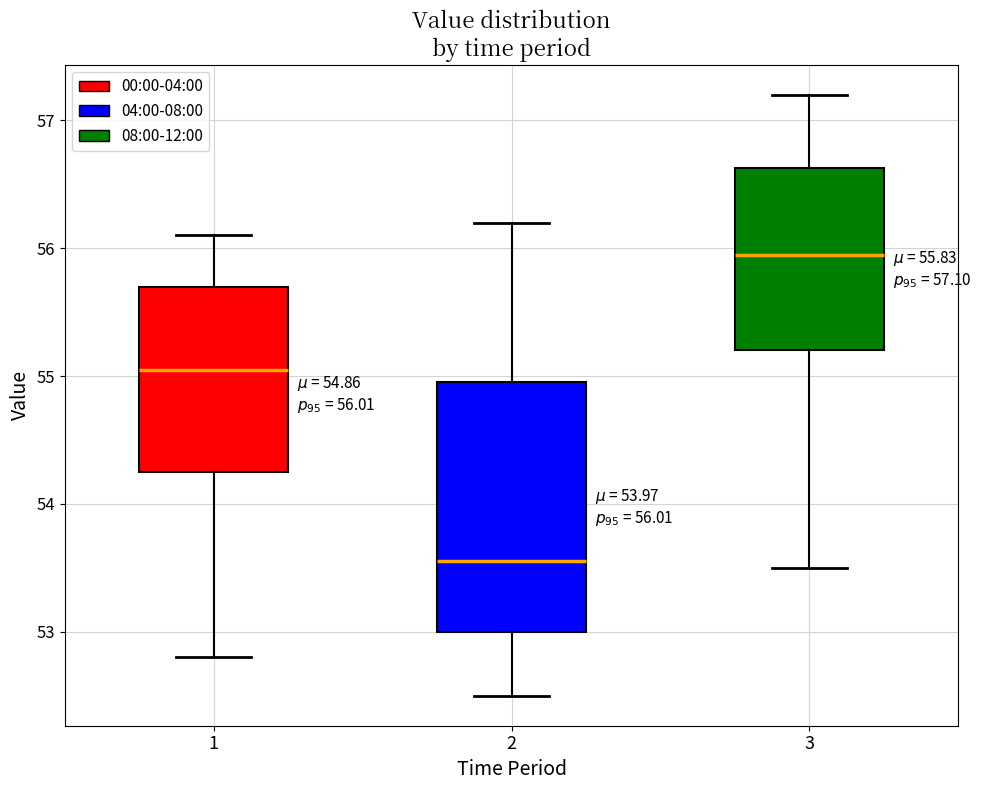

Which box has the lowest median line?

2